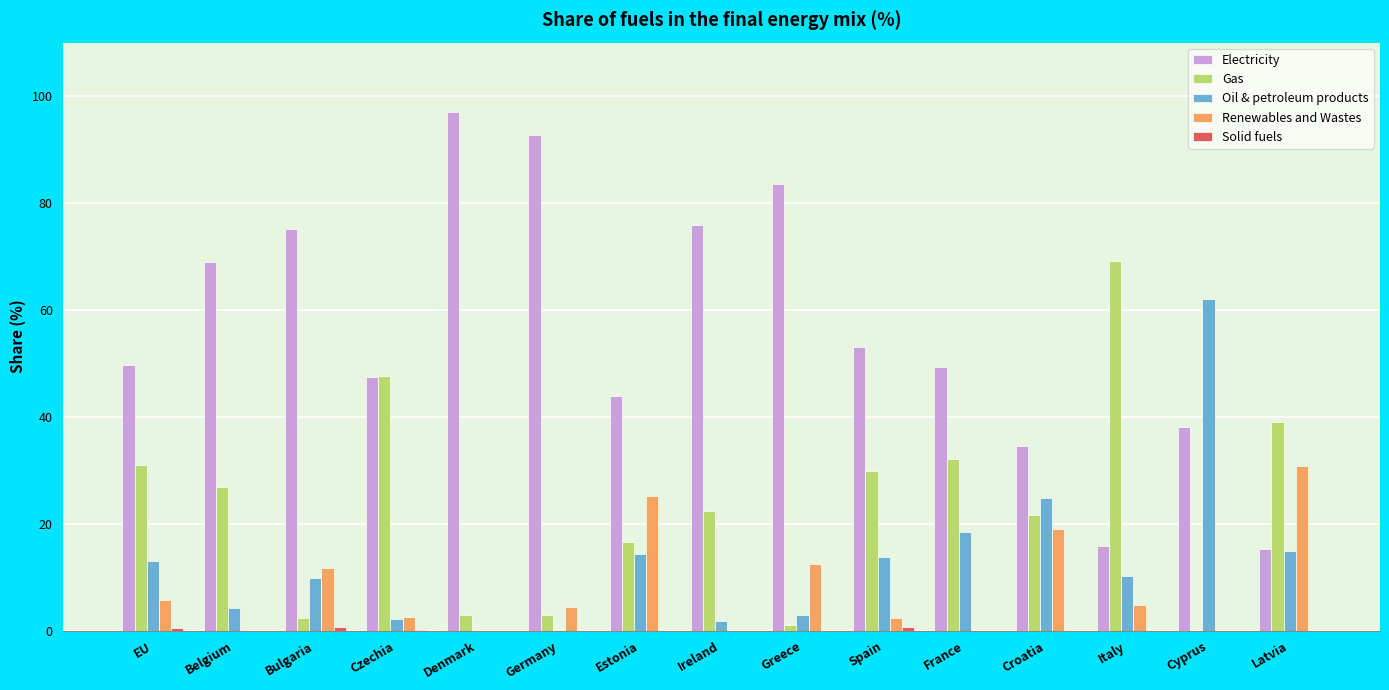

What is the sum of all Renewables and Wastes values?

119.2